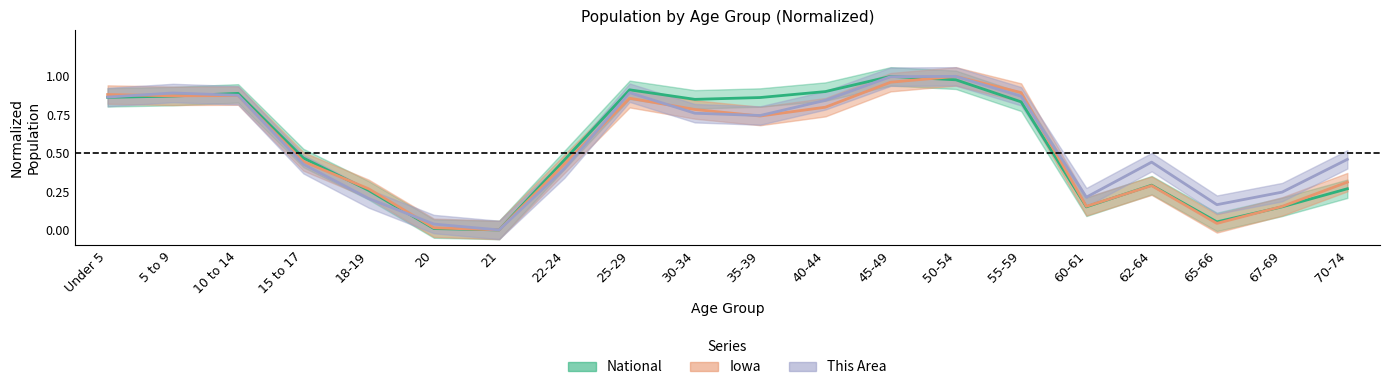

Reading left to right, extract all data points from this chart.

This Area: Under 5=0.9	5 to 9=0.9	10 to 14=0.9	15 to 17=0.4	18-19=0.2	20=0.0	21=0.0	22-24=0.4	25-29=0.9	30-34=0.8	35-39=0.7	40-44=0.8	45-49=1.0	50-54=1.0	55-59=0.9	60-61=0.2	62-64=0.4	65-66=0.2	67-69=0.2	70-74=0.5
Iowa: Under 5=0.9	5 to 9=0.9	10 to 14=0.9	15 to 17=0.4	18-19=0.3	20=0.0	21=0.0	22-24=0.4	25-29=0.9	30-34=0.8	35-39=0.7	40-44=0.8	45-49=1.0	50-54=1.0	55-59=0.9	60-61=0.2	62-64=0.3	65-66=0.0	67-69=0.2	70-74=0.3
National: Under 5=0.9	5 to 9=0.9	10 to 14=0.9	15 to 17=0.5	18-19=0.3	20=0.0	21=0.0	22-24=0.5	25-29=0.9	30-34=0.9	35-39=0.9	40-44=0.9	45-49=1.0	50-54=1.0	55-59=0.8	60-61=0.2	62-64=0.3	65-66=0.1	67-69=0.2	70-74=0.3